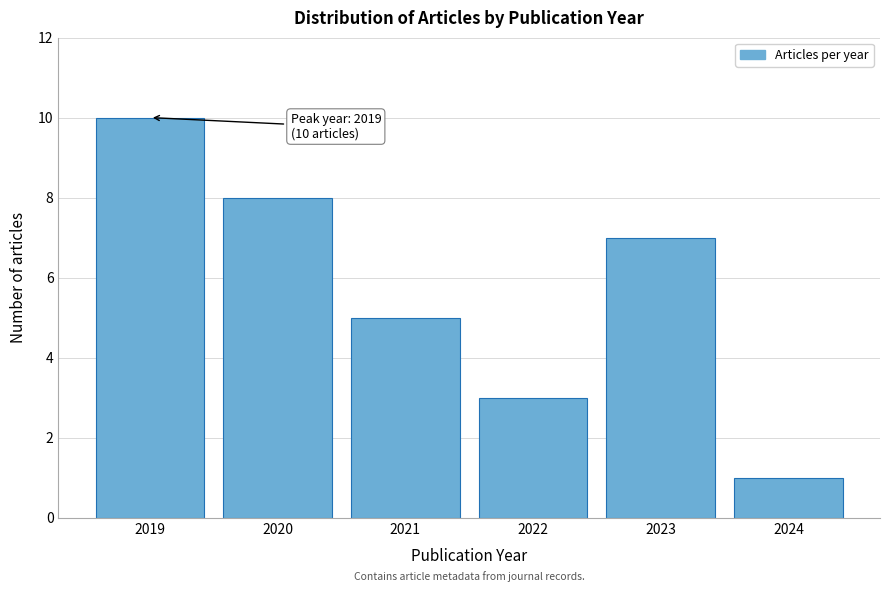

Reading left to right, list all the values displayed in this chart.

10	8	5	3	7	1